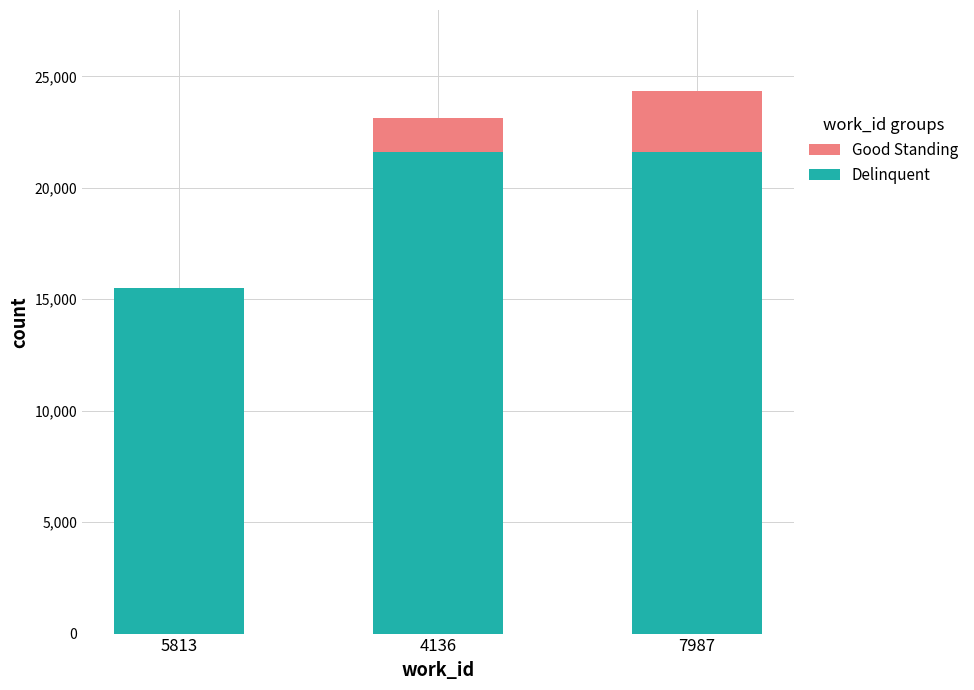

Which has a higher value, 5813 or 7987?

7987